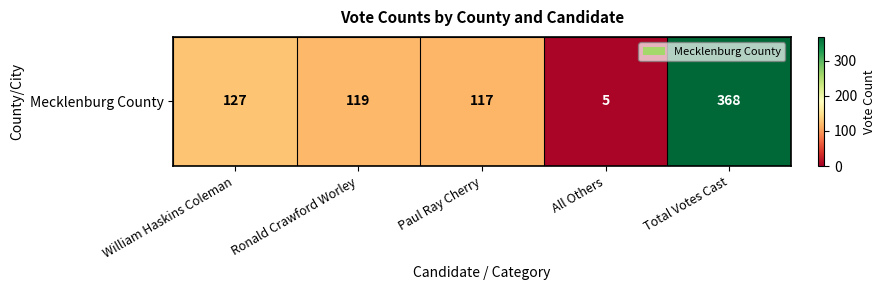

Is it true that the value at All Others is 5?

True